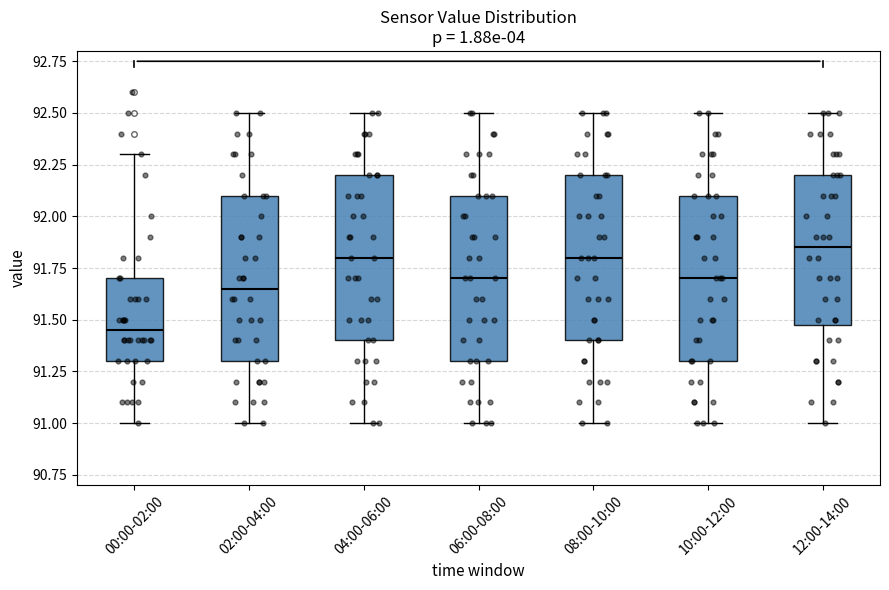

Where does the upper whisker of the box for 12:00-14:00 end on the y-axis? The values are not printed on the chart, so give them approximately, as read against the axis.

92.50